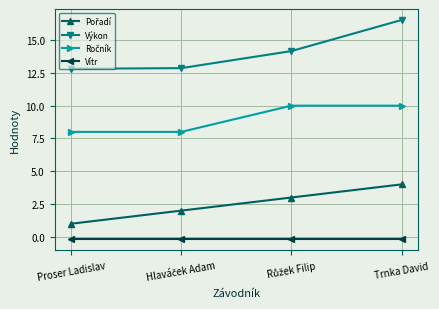

What position from the right is Proser Ladislav?

4